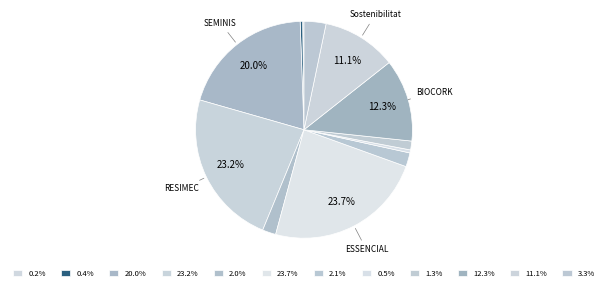

How many slices are in this pie chart?

12